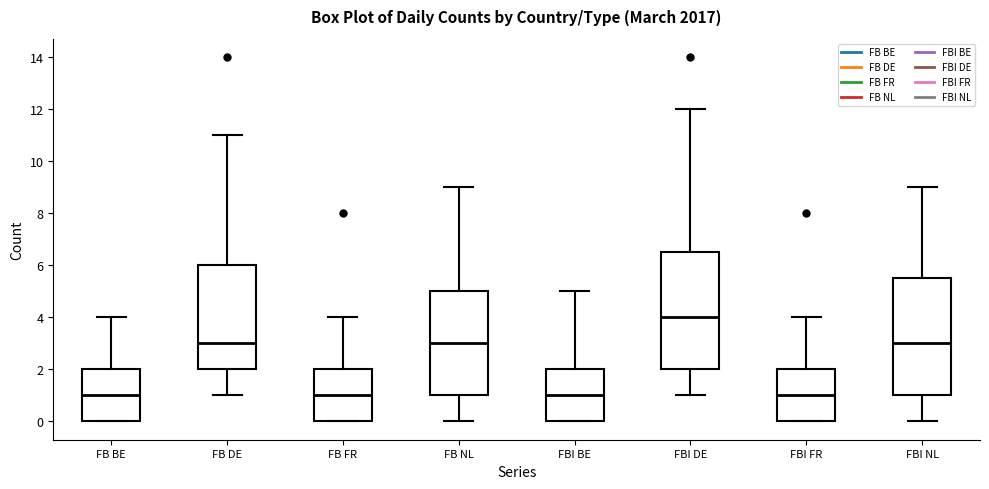

Where is the upper edge of the box for FBI DE on the y-axis? The values are not printed on the chart, so give them approximately, as read against the axis.

6.6